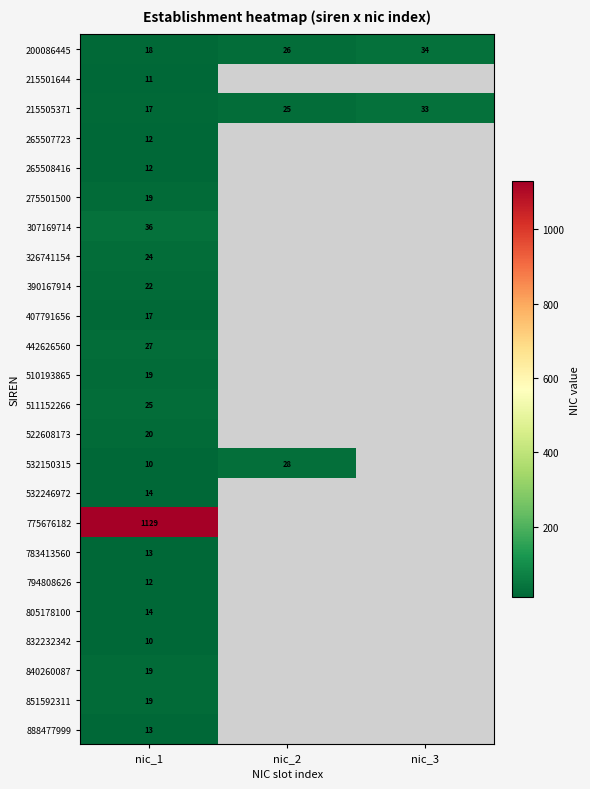

Which category has the highest value across all series?

nic_1